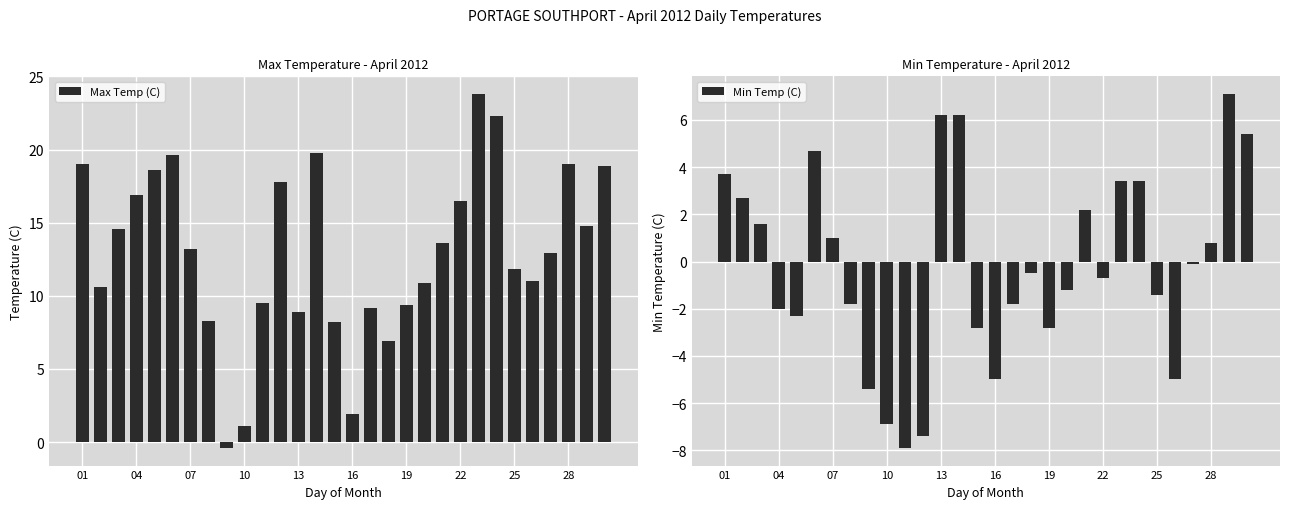

Rank the series by their maximum value, from highest to lowest.

Max Temp (C), Min Temp (C)